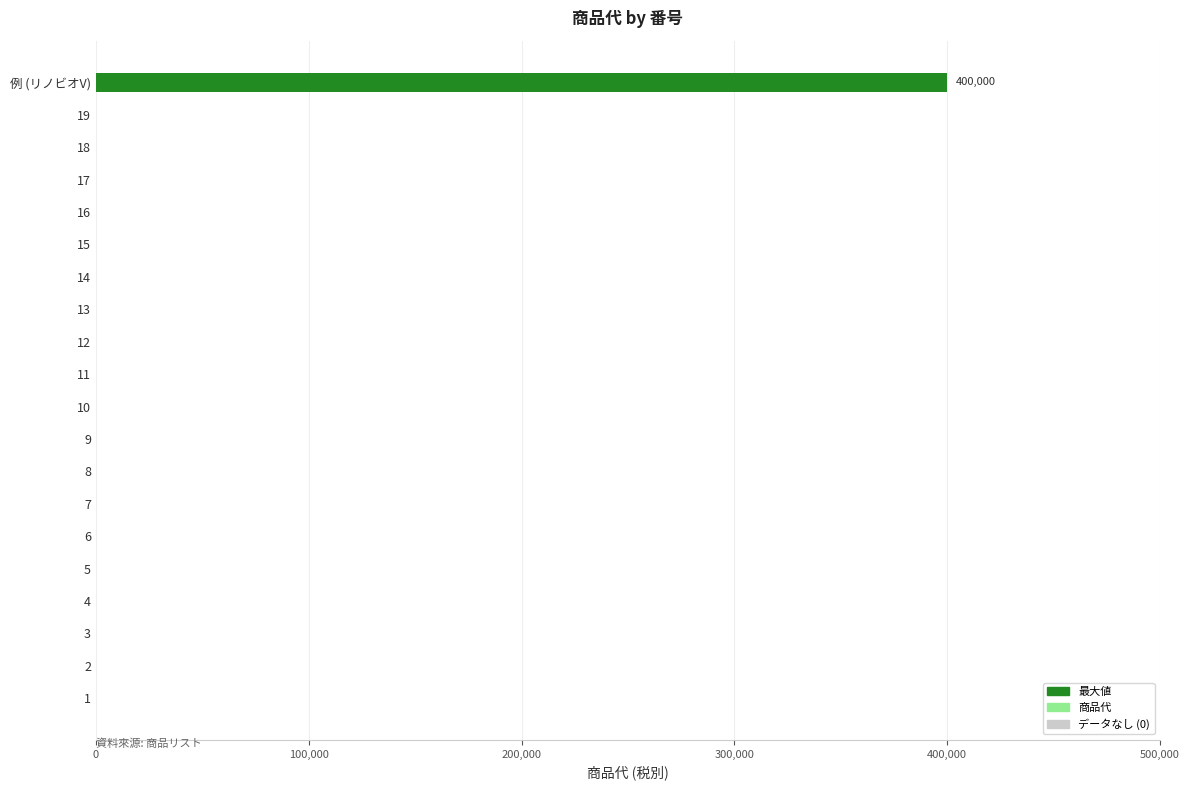

Are the bars grouped side by side (vs. stacked)?

No